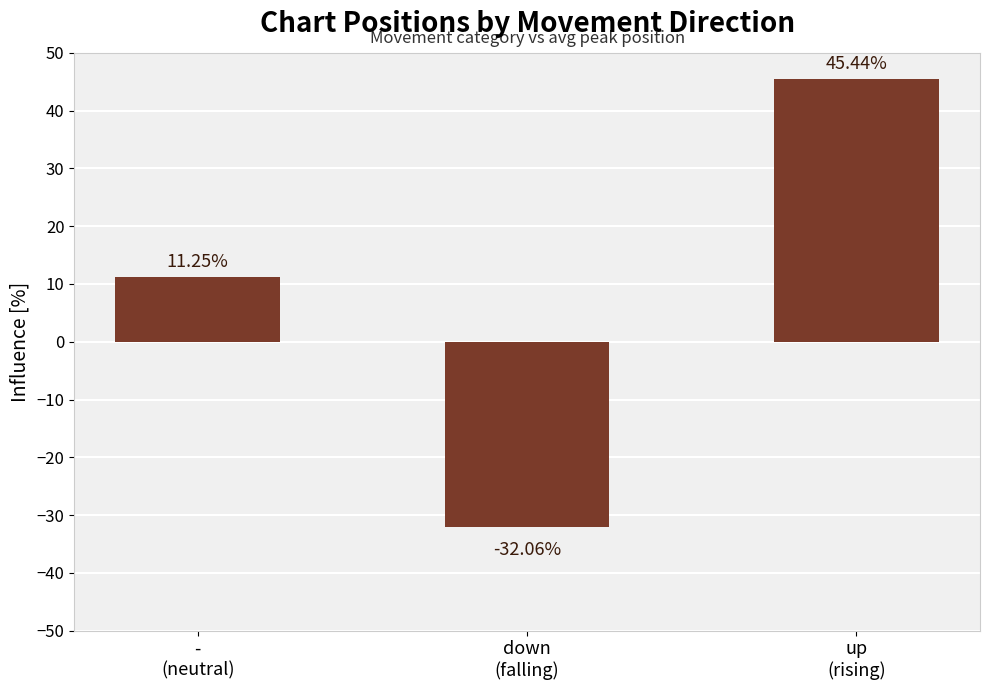

List the labels in order of value, largest first.

up
(rising), -
(neutral), down
(falling)